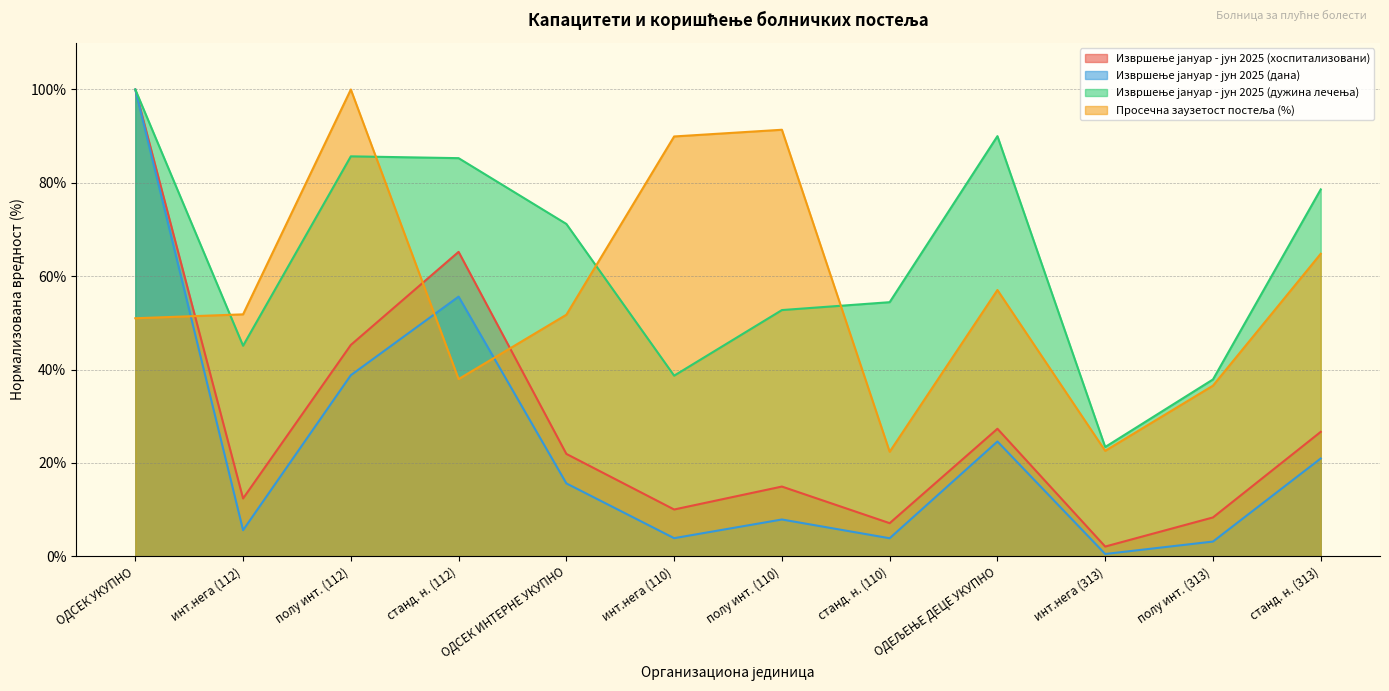

Between which two adjacent categories do Извршење јануар - јун 2025 (хоспитализовани) and Просечна заузетост постеља (%) first intersect?

ОДСЕК УКУПНО and инт.нега (112)